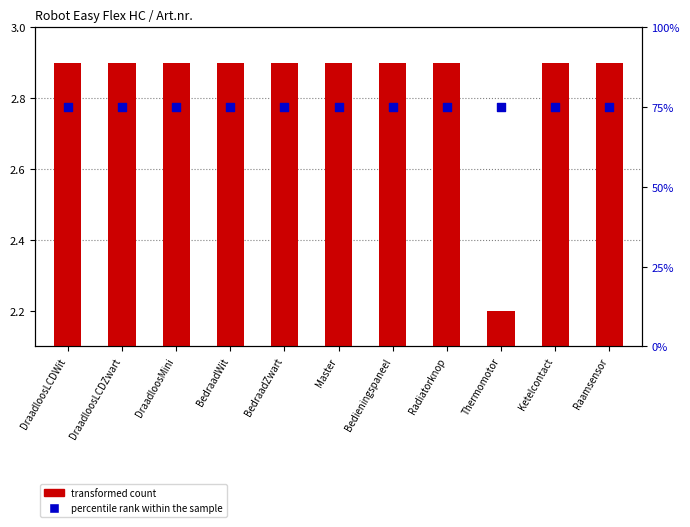

At which category is the sum across all series the highest?

Ketelcontact